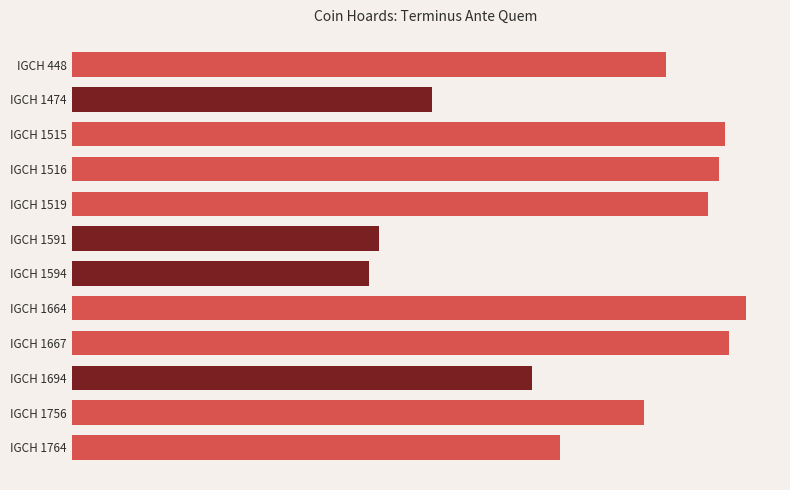

What is the maximum value shown in the chart?

318